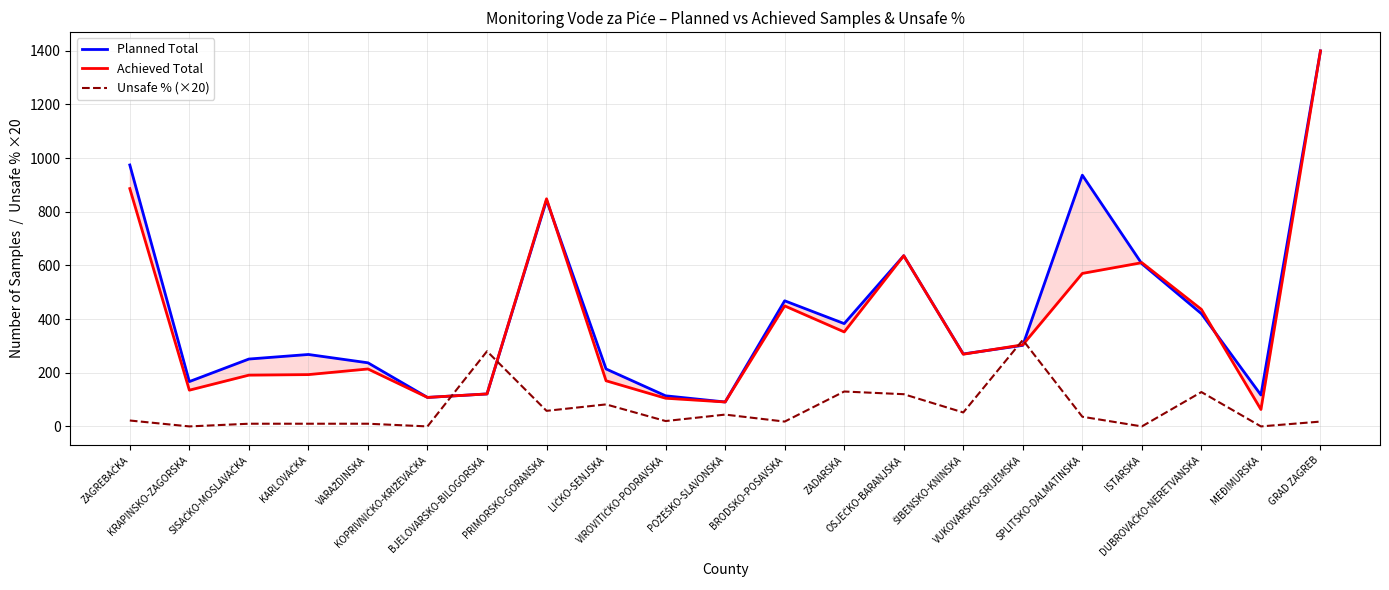

What are all the series names shown in the legend?

Planned Total, Achieved Total, Unsafe % (×20)